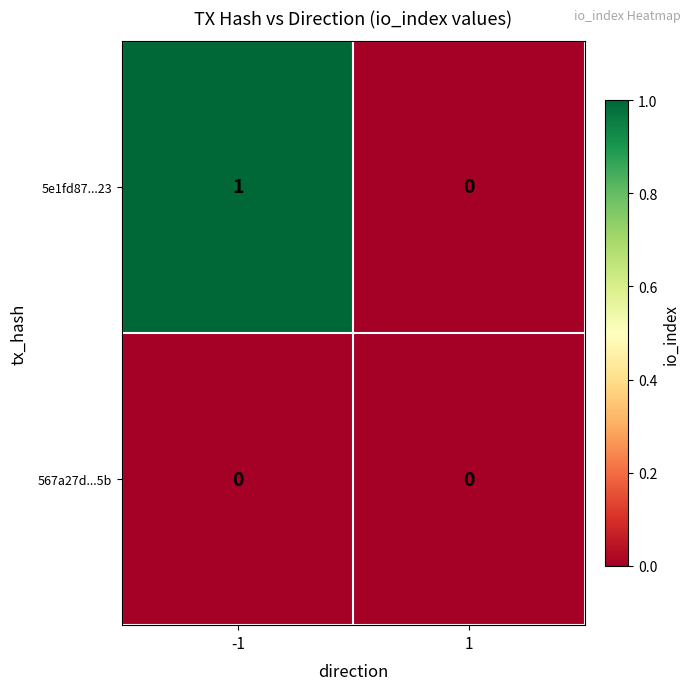

Which series has the largest total across all categories?

5e1fd87...23